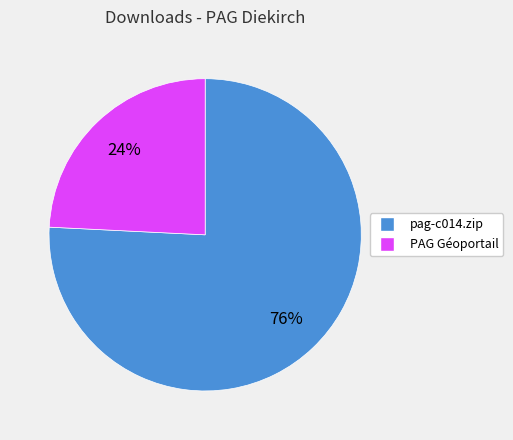

To the nearest percent, what is the average slice percentage?

50%